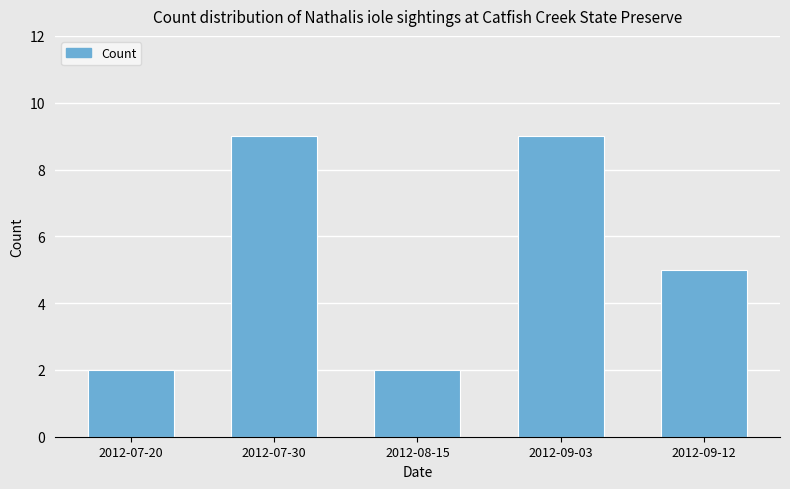

What is the value of the 4th bar from the left?

9